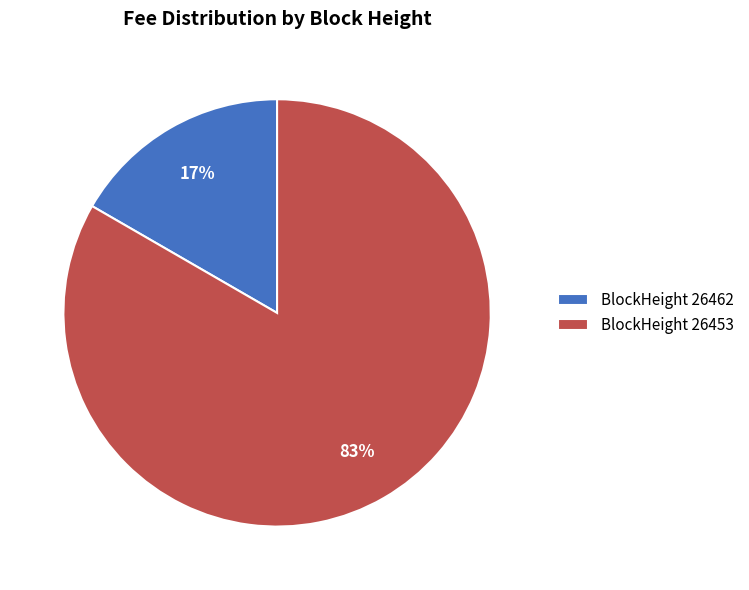

The BlockHeight 26462 slice represents 17% of the pie. True or false?

True